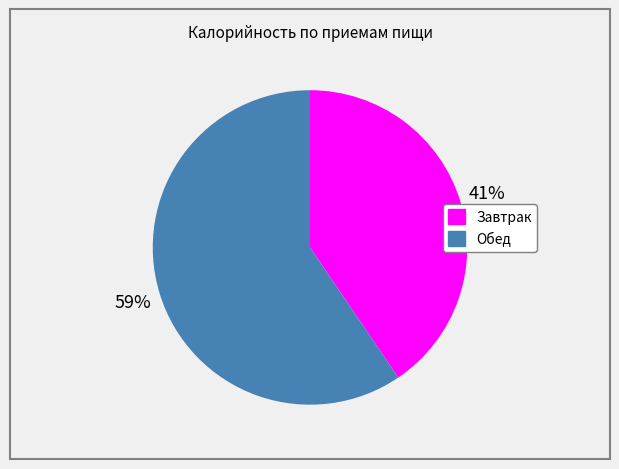

What percentage is the Обед slice, to the nearest percent?

59%